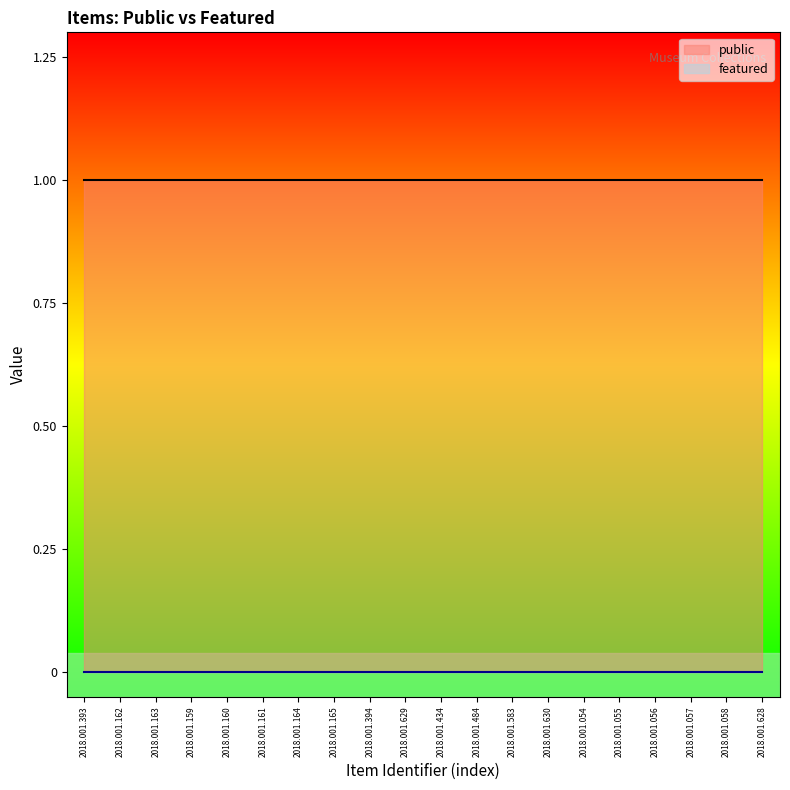

What is the label of the 3rd point from the right?

2018.001.057